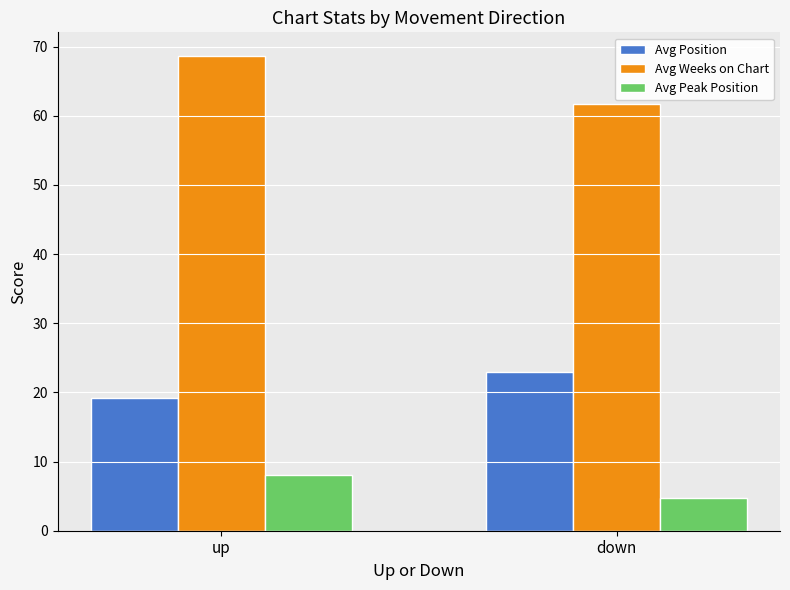

What is the label of the 1st bar from the left?

up